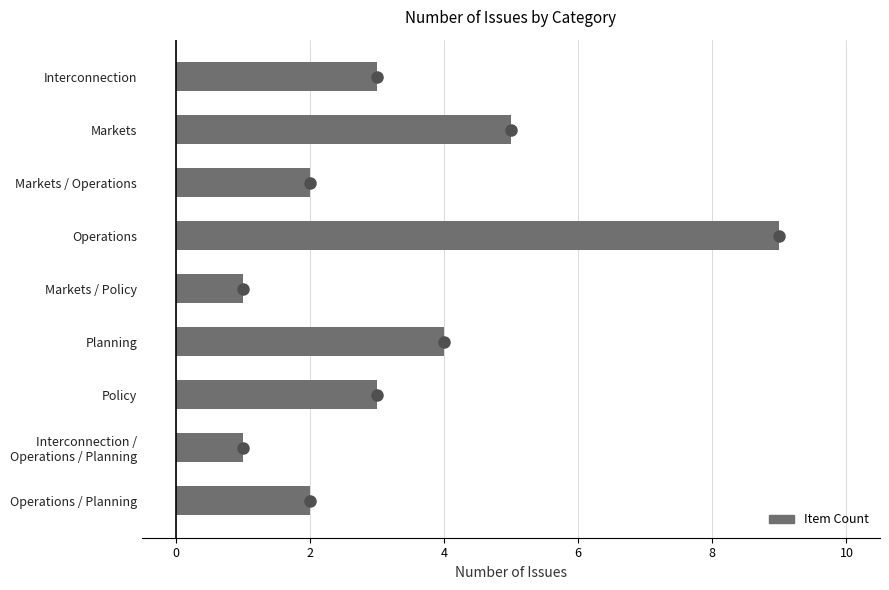

Which has a higher value, Operations / Planning or Planning?

Planning